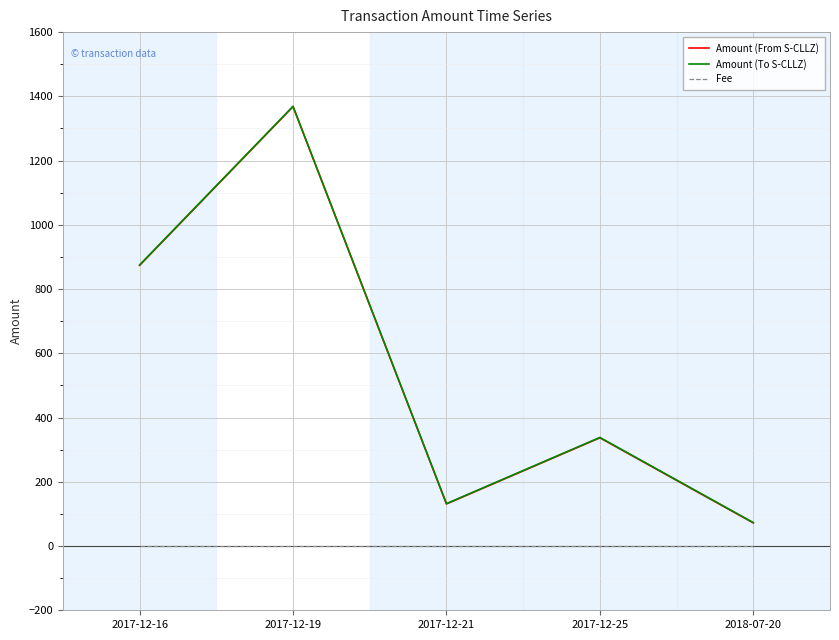

What is the minimum value shown in the chart?

1